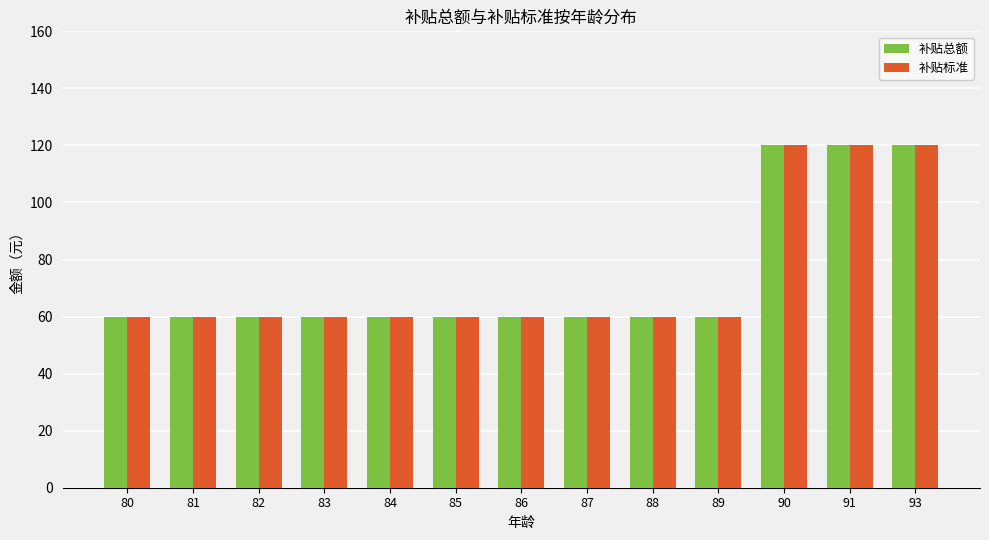

What value does the 补贴总额 series have at 87, to the nearest 5?

60